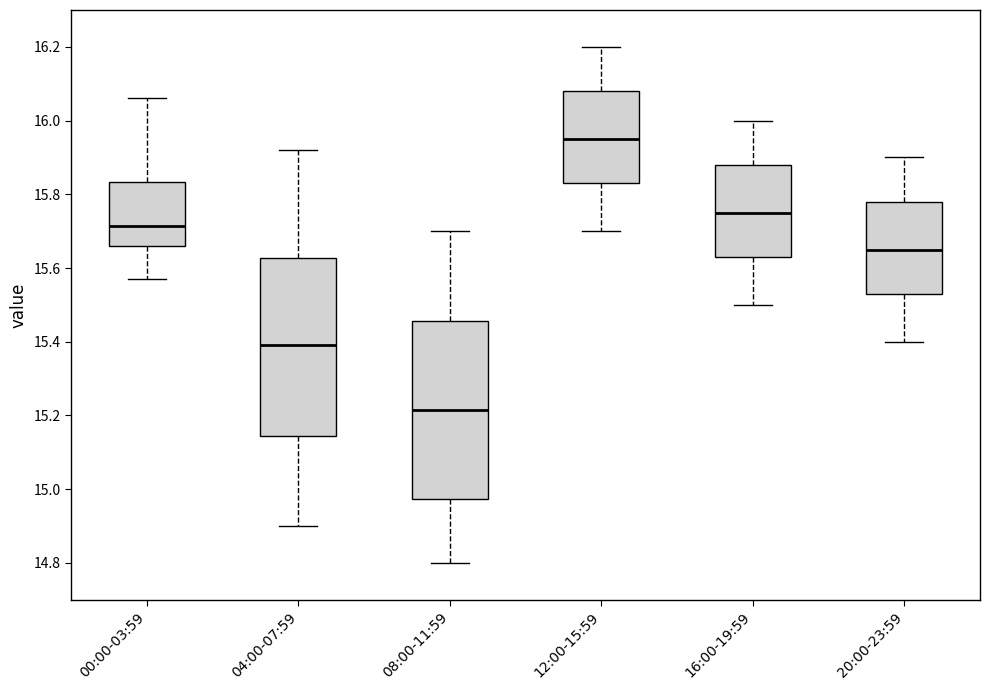

Which box's median line is the lowest?

08:00-11:59